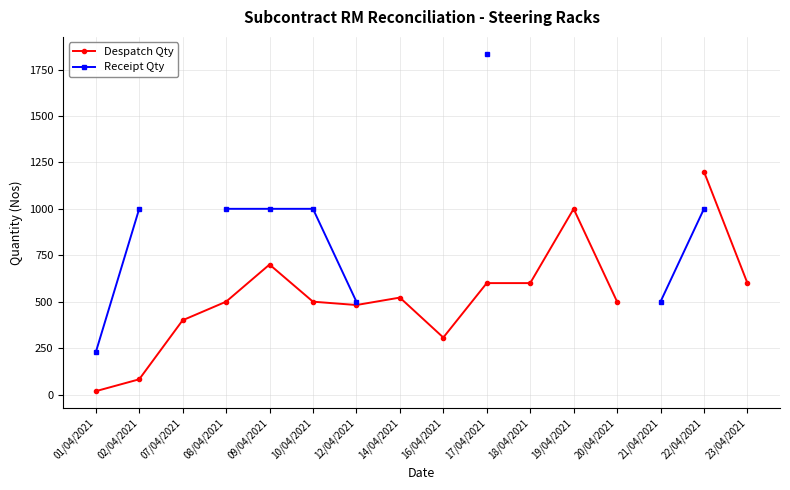

What is the difference between the Despatch Qty values at 02/04/2021 and 18/04/2021?

518.0